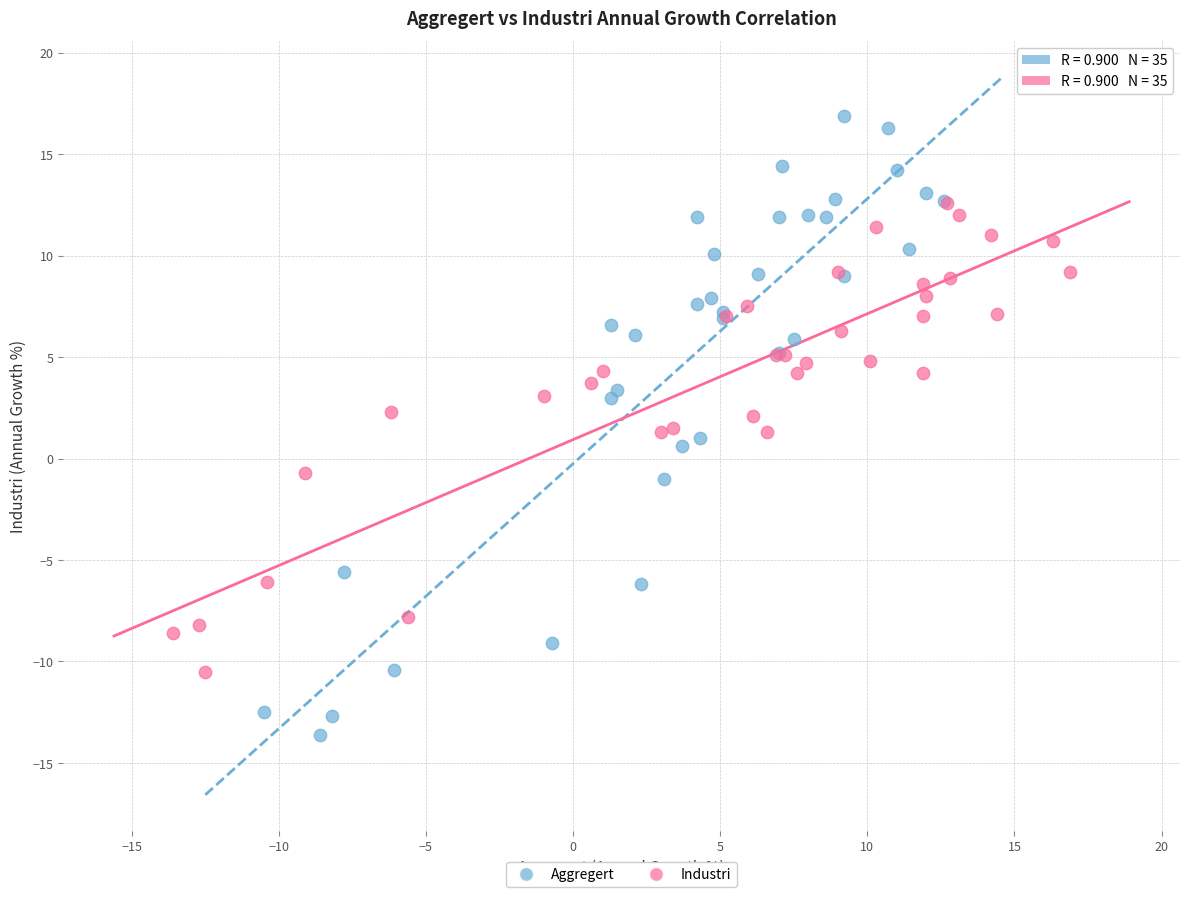

Which series reaches the maximum Y coordinate?

Aggregert